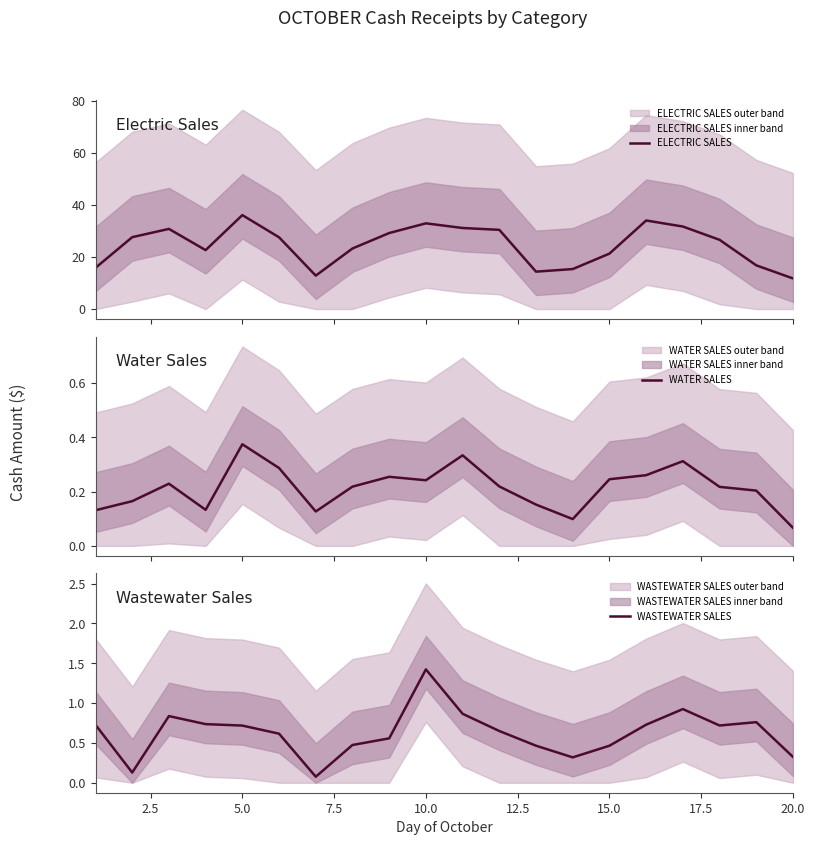

At which label does WASTEWATER SALES reach its peak?

10.0